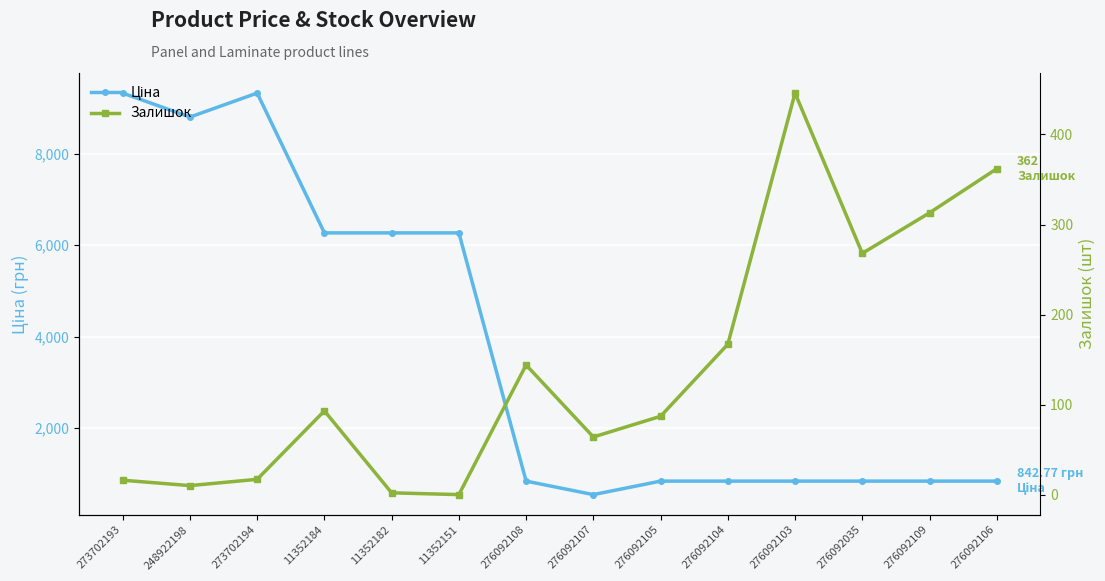

True or false: Залишок has a value of 5.9 at 273702193.

False